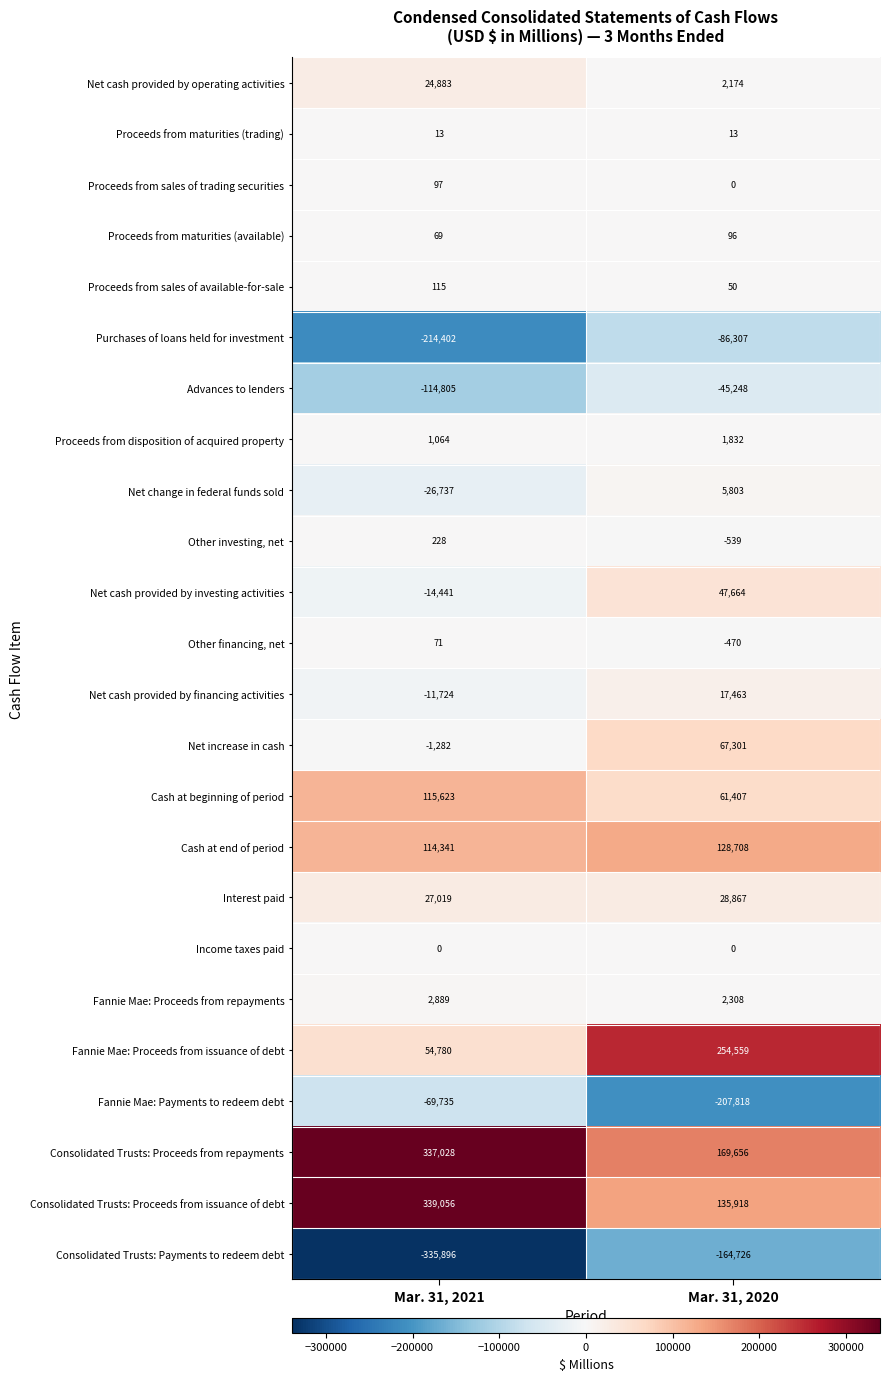

Count the number of categories in the chart.

2